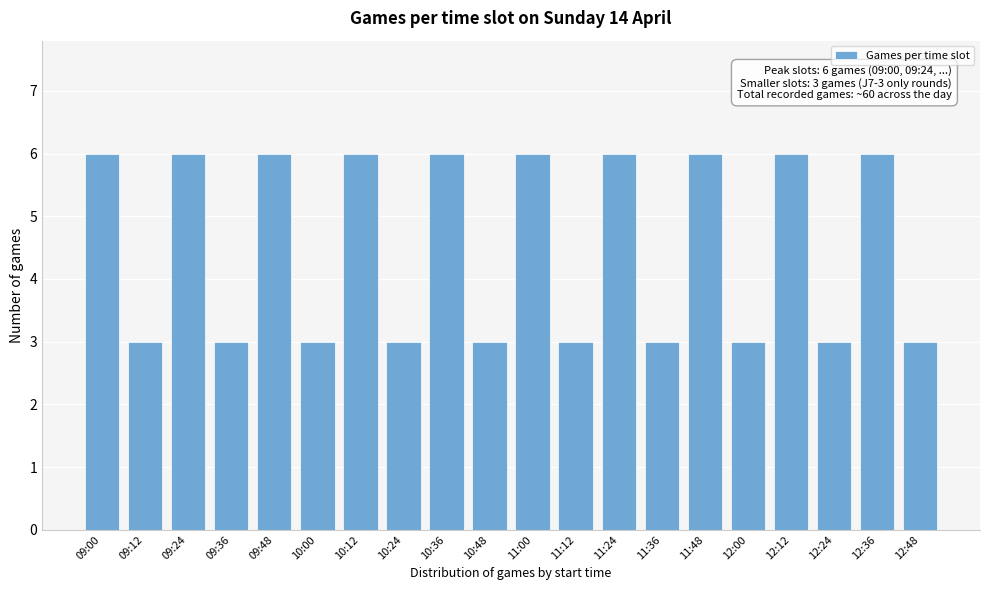

Reading left to right, what are all the values shown in this chart?

6	3	6	3	6	3	6	3	6	3	6	3	6	3	6	3	6	3	6	3